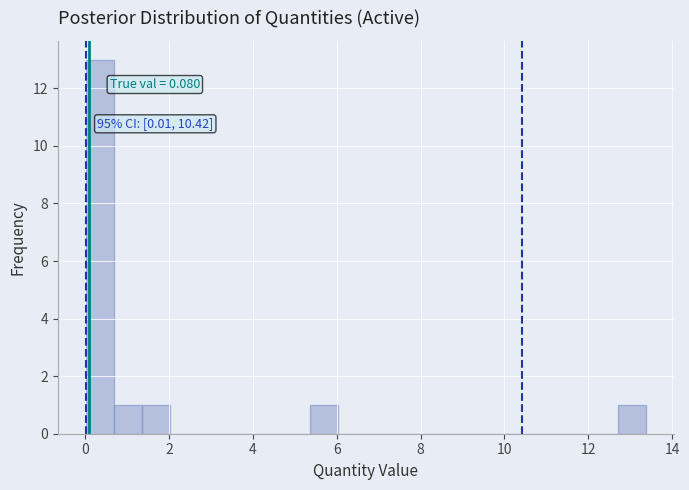

Read against the x-axis, roughly where is the centre of the tallest bar?

0.4